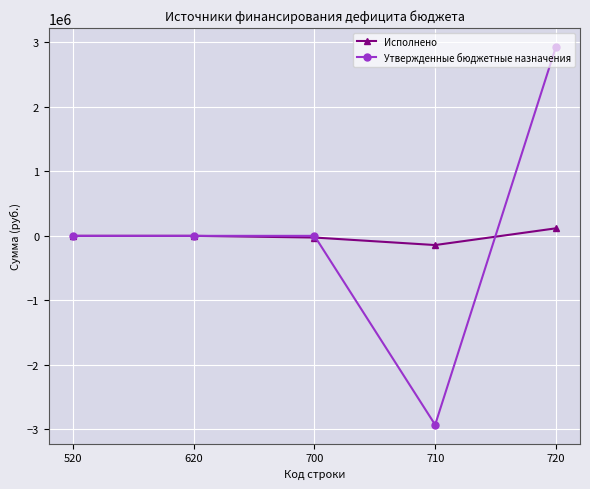

What is the approximate value of Утвержденные бюджетные назначения at 710?

-2931198.0